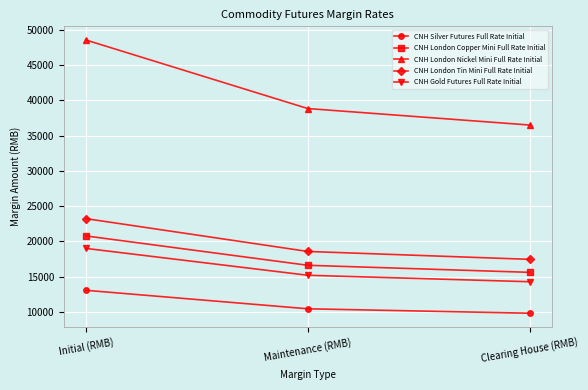

What is the difference between the highest and lowest values at Maintenance (RMB)?

28355